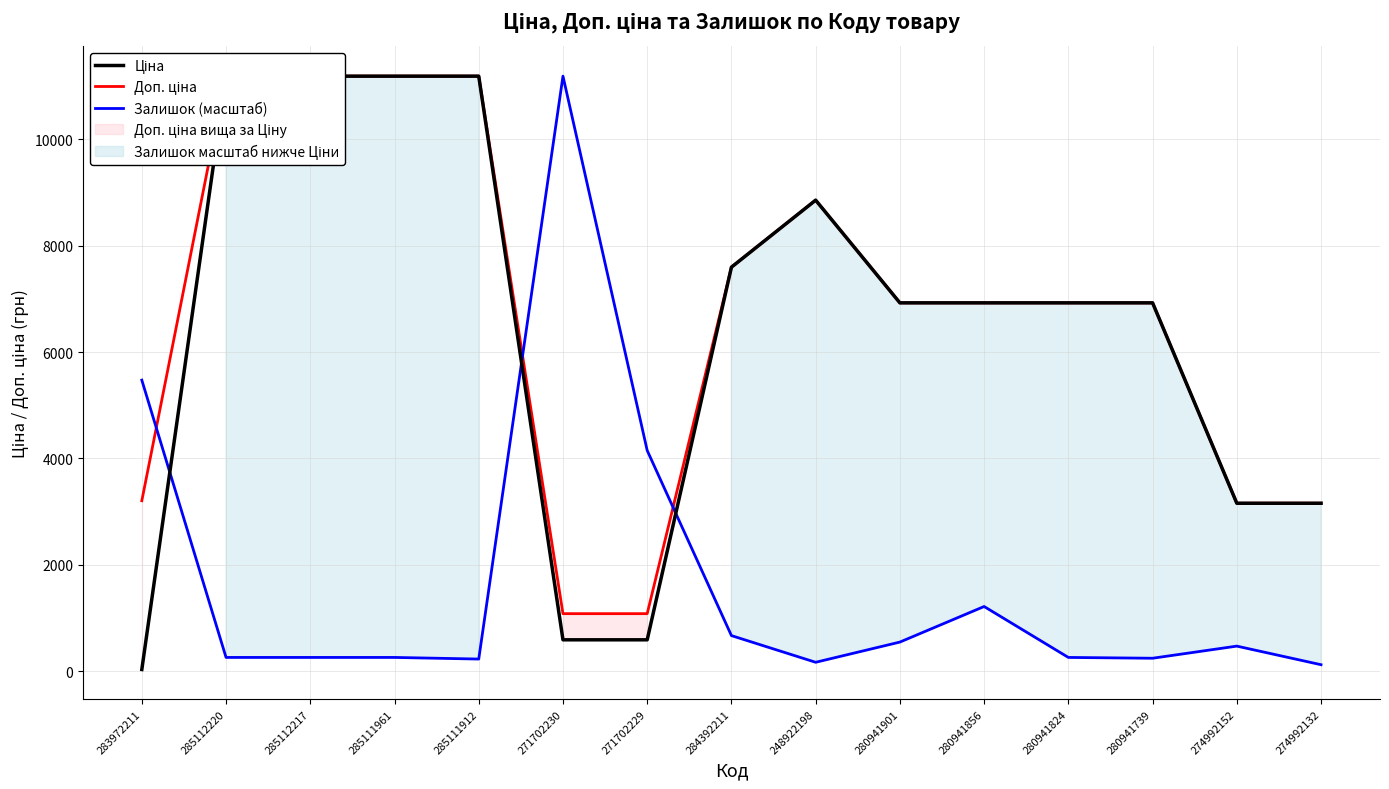

What are all the series names shown in the legend?

Ціна, Доп. ціна, Залишок (масштаб)